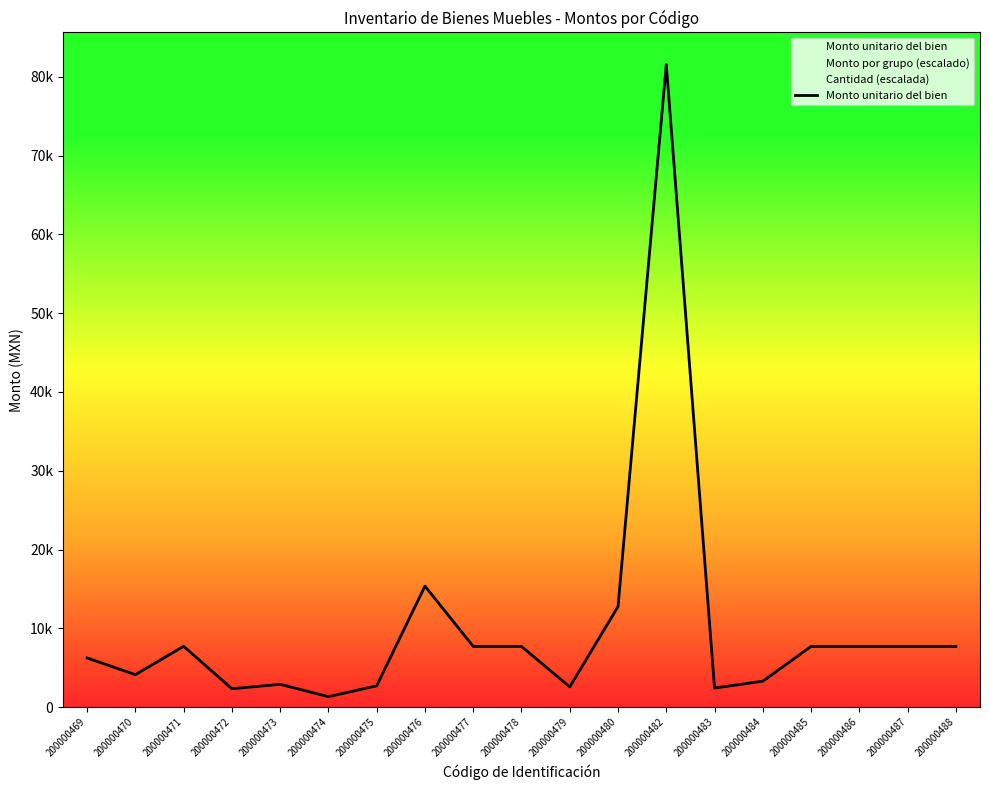

What is the minimum value shown in the chart?

1337.8